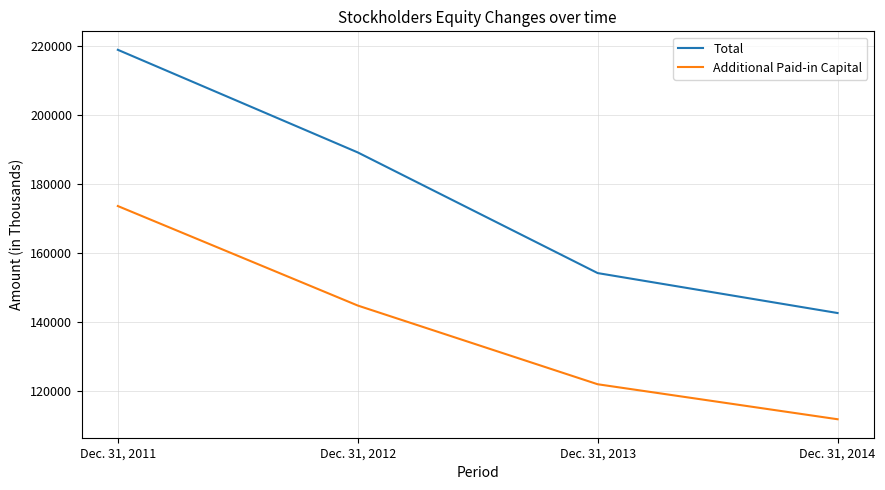

What is the total value across all series at Dec. 31, 2013?

276004